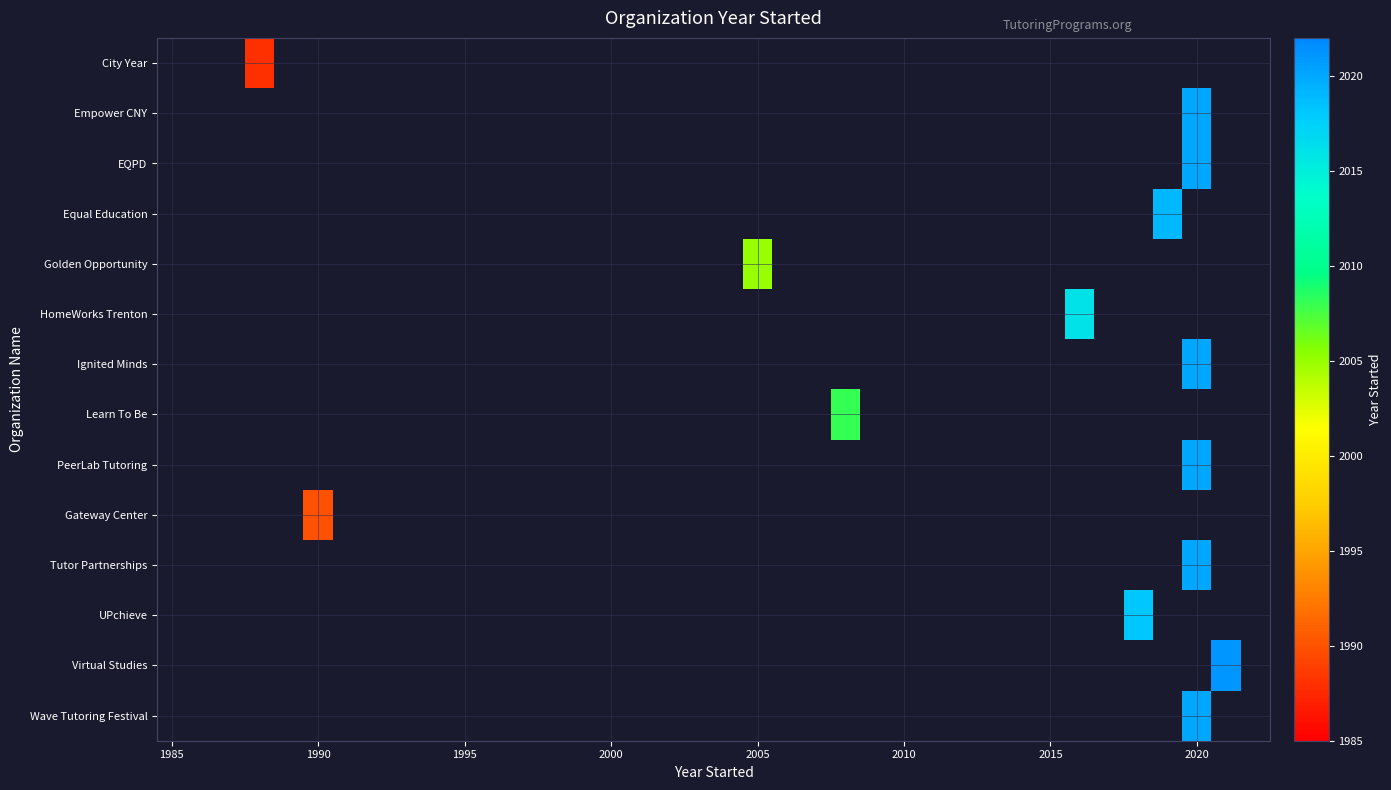

At how many categories does at least one series exceed 908?

9